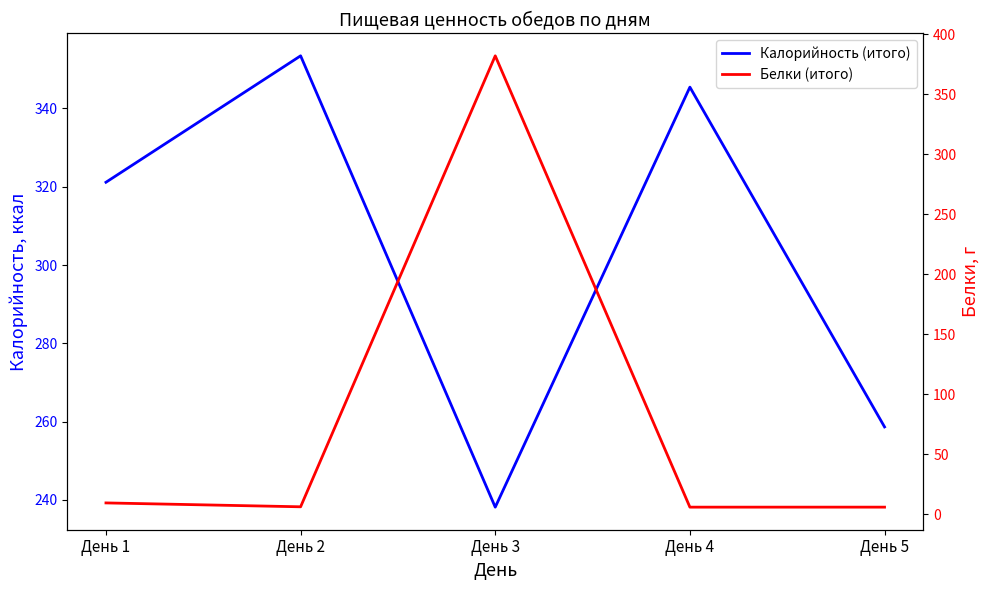

After their last crossing, which series has the higher values: Белки (итого) or Калорийность (итого)?

Калорийность (итого)